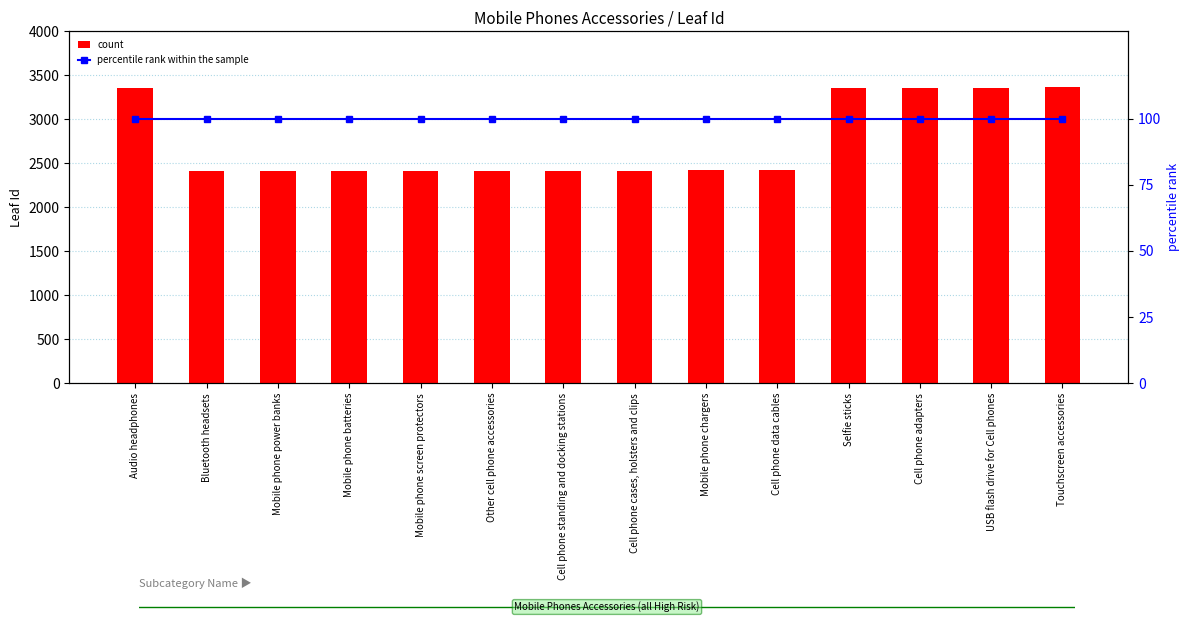

List the series in order of their overall mean, lowest first.

percentile rank within the sample, count